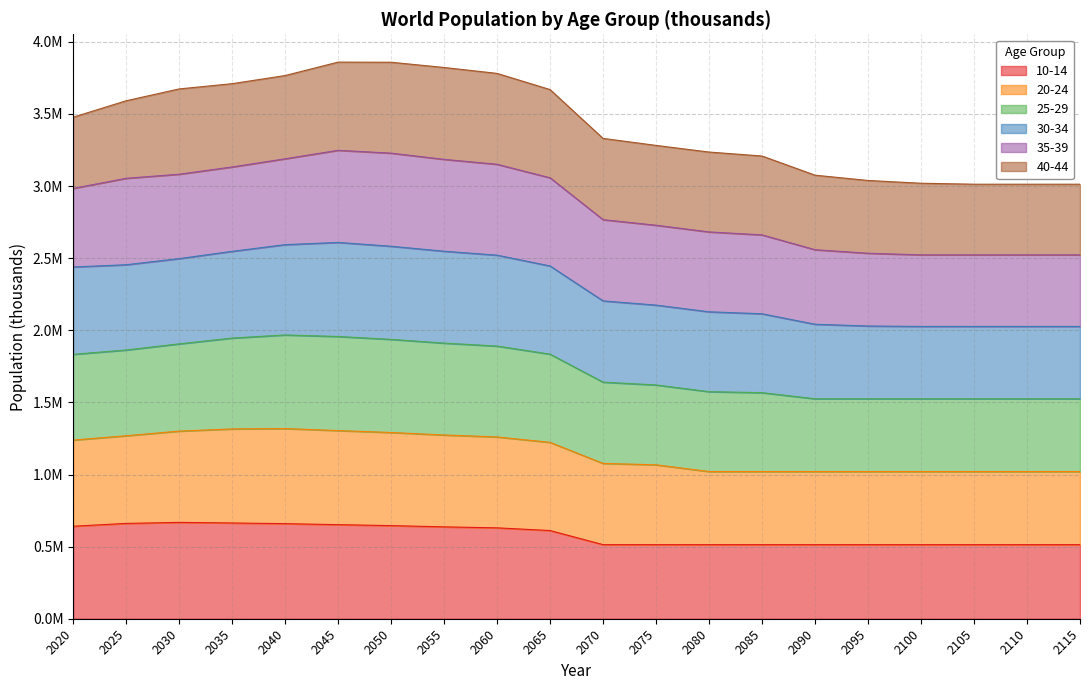

Between 2100 and 2105, which is larger?

2100